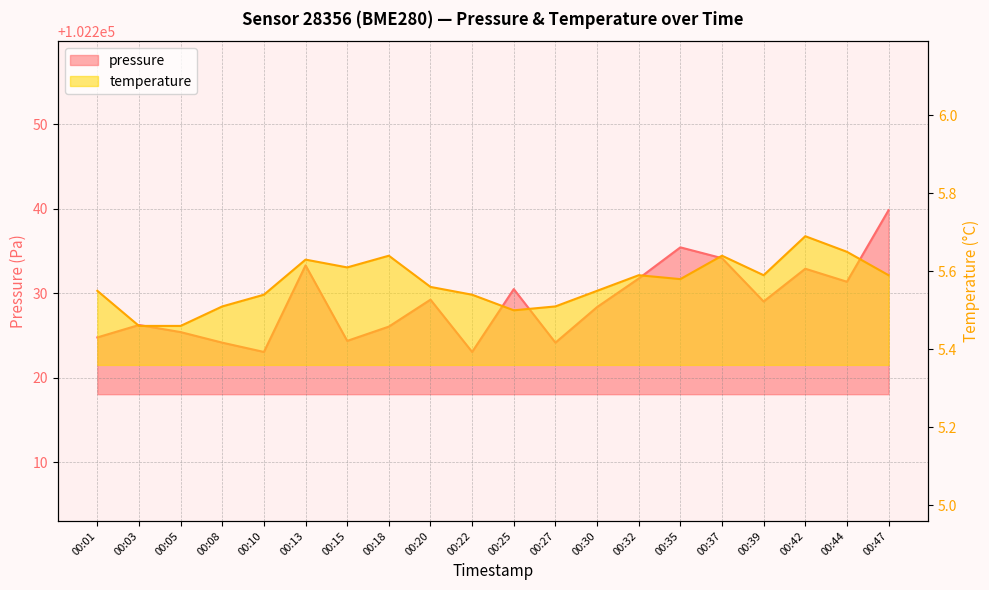

Which category has the lowest value in the pressure series?

00:10